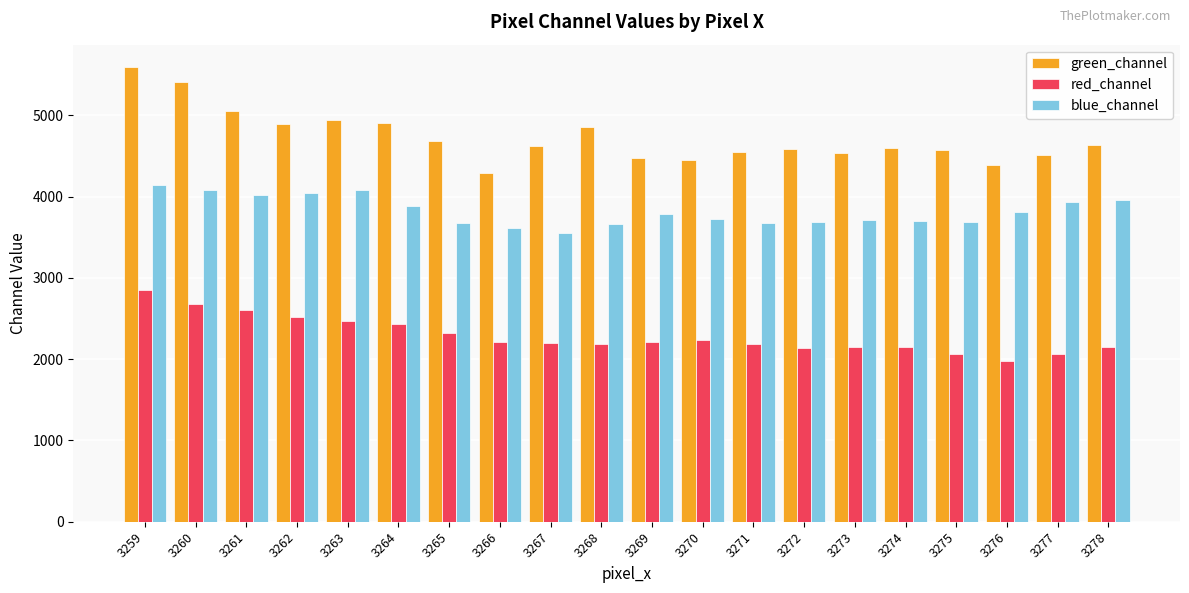

What is the value of the green_channel bar at the 17th from the left?

4572